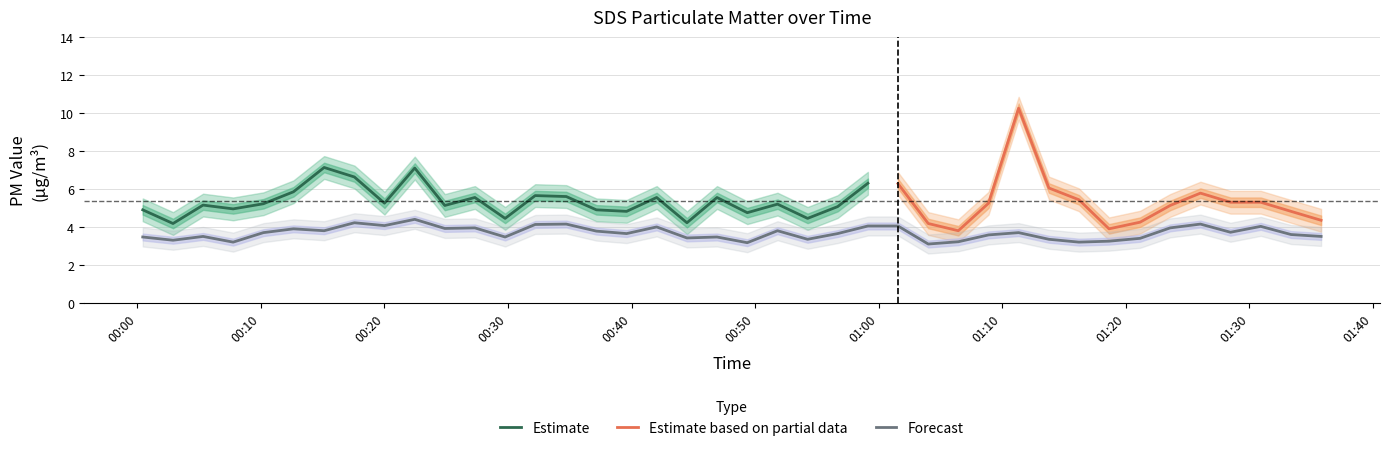

What is the maximum value for Forecast?

4.4